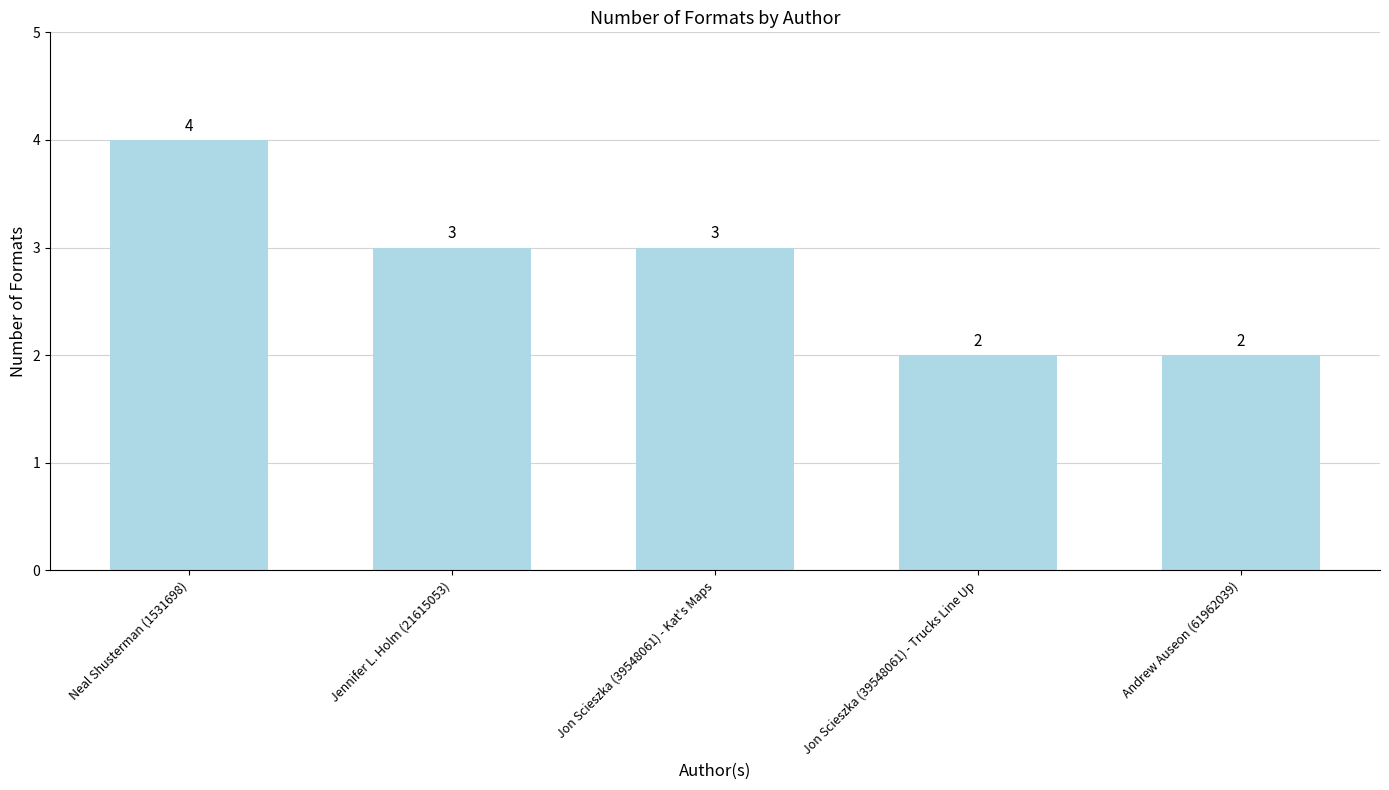

Approximately how many times larger is the value at Andrew Auseon (61962039) compared to Jennifer L. Holm (21615053)?

0.7